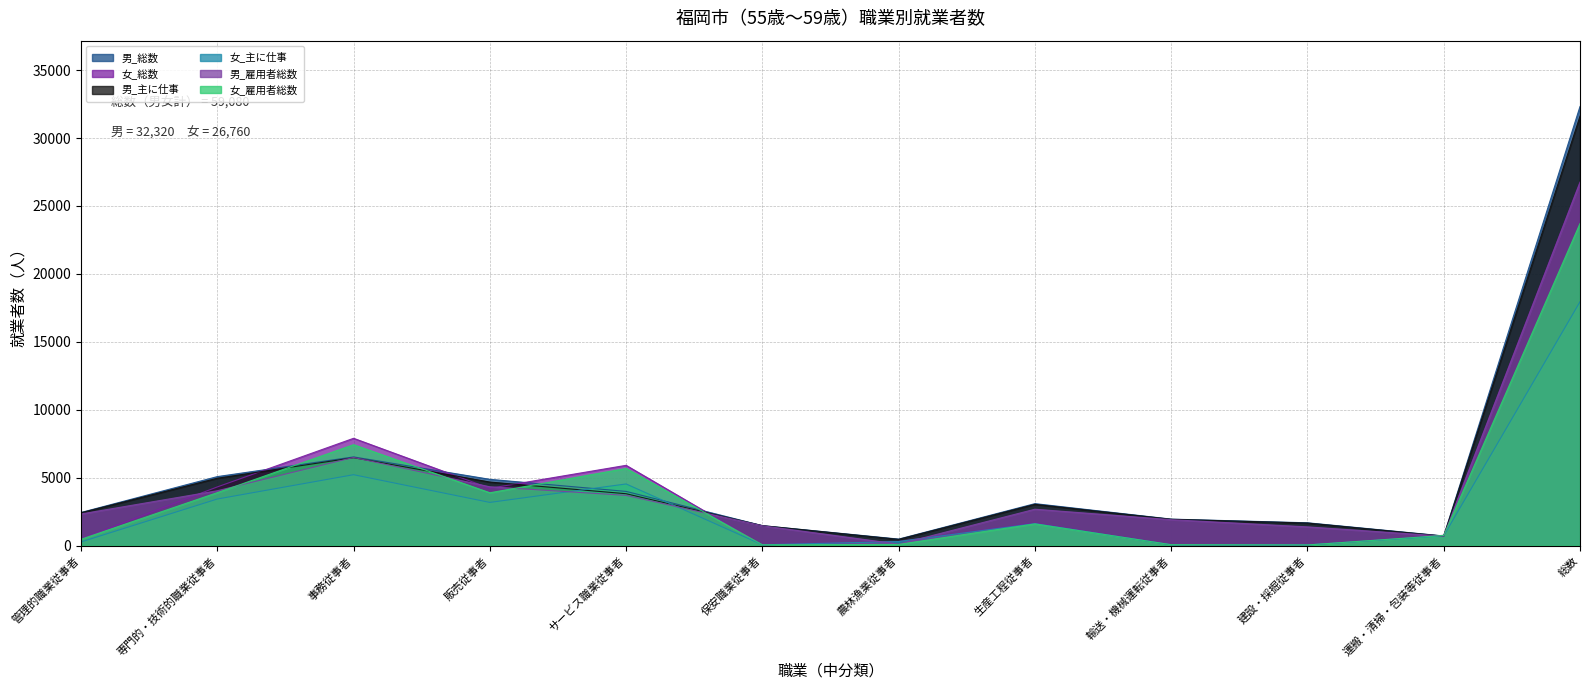

Reading right to left, list all the values displayed in this chart.

男_総数: 32320	710	1680	1950	3090	480	1470	3990	4880	6530	5080	2440
女_総数: 26760	760	50	70	1660	310	60	5910	4220	7900	4320	500
男_主に仕事: 31610	700	1660	1940	3040	460	1470	3820	4680	6470	4960	2420
女_主に仕事: 17950	720	50	60	1620	300	60	4540	3180	5220	3430	270
男_雇用者総数: 26700	700	1380	1910	2680	110	1460	3700	4330	6490	4040	2330
女_雇用者総数: 23710	750	50	70	1600	90	60	5680	3890	7430	3900	470